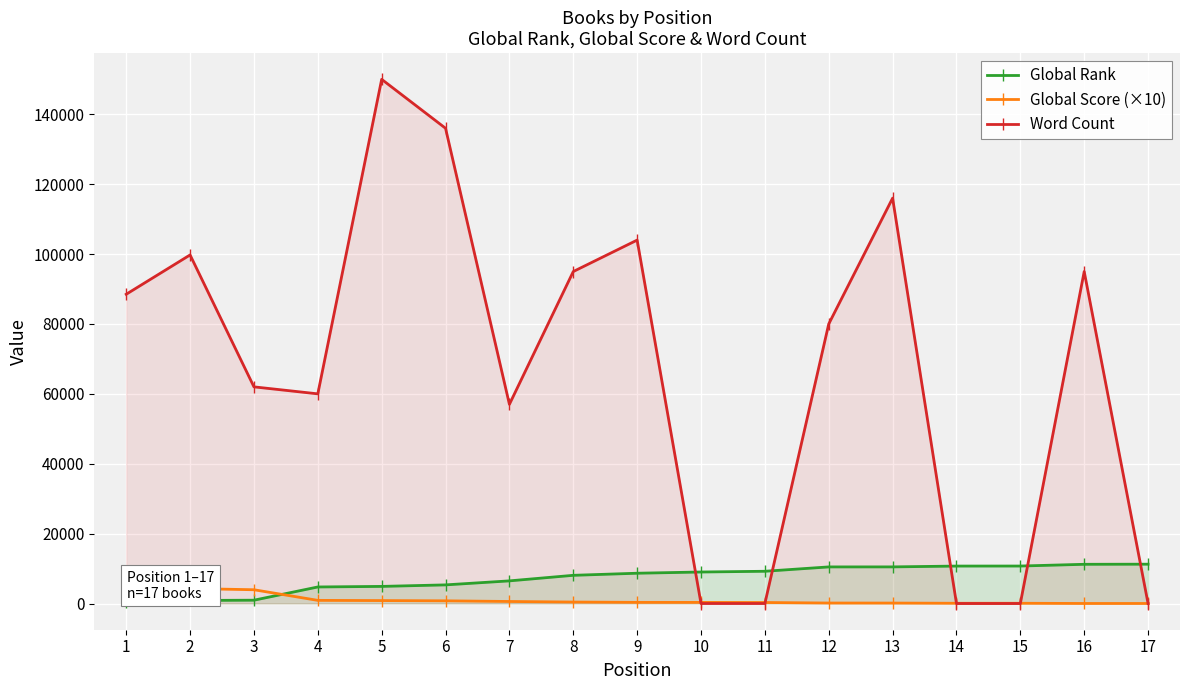

Is it true that Word Count equals 116000 at 13?

True